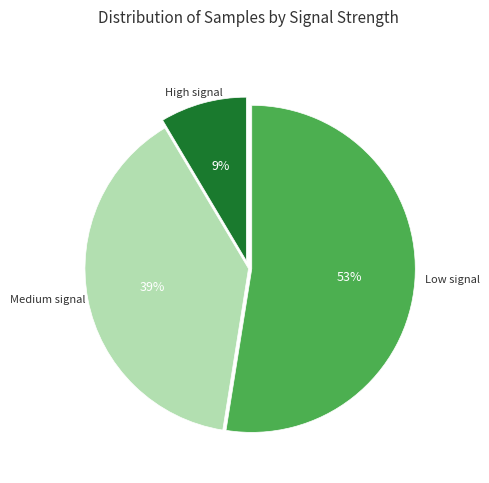

Is there a majority slice in this chart?

Yes